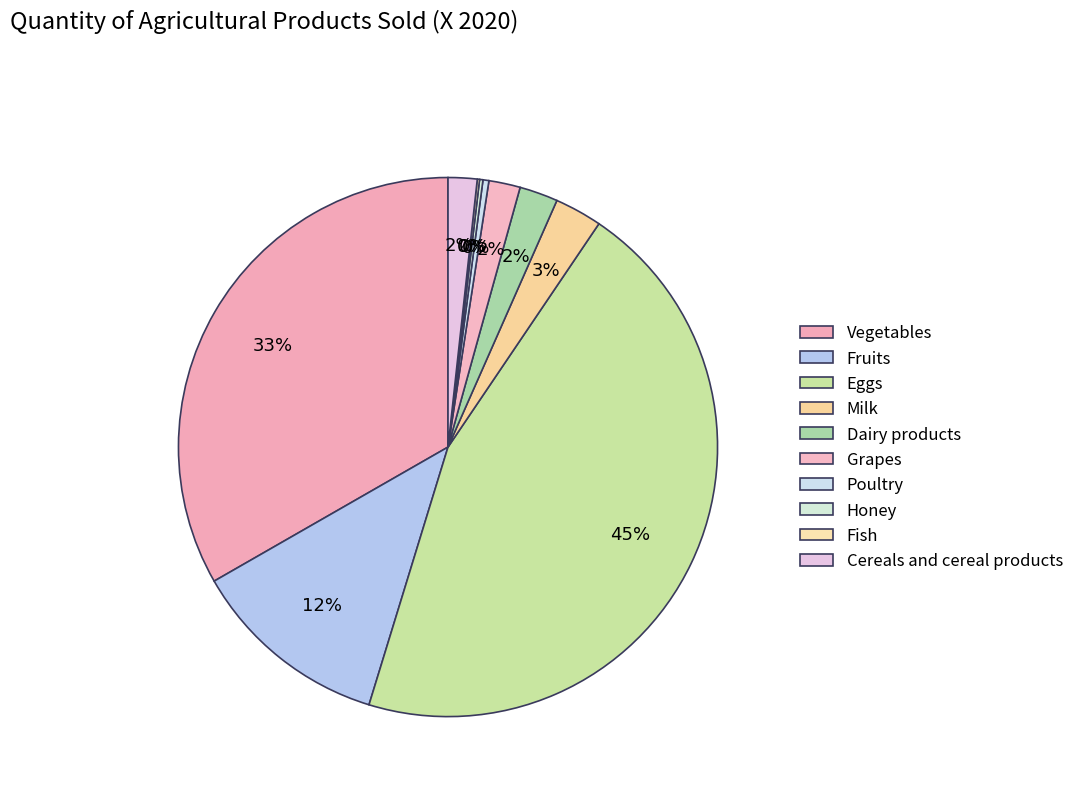

Is Poultry the majority of the pie?

No